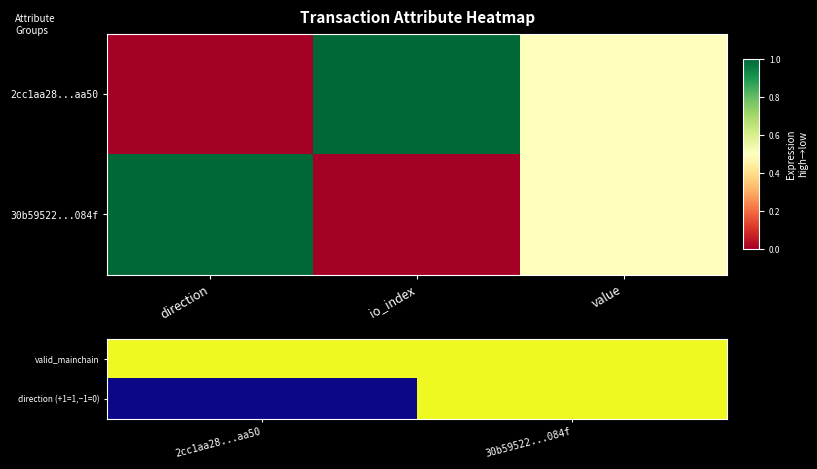

What is the total value across all series at 30b59522...084f?

2